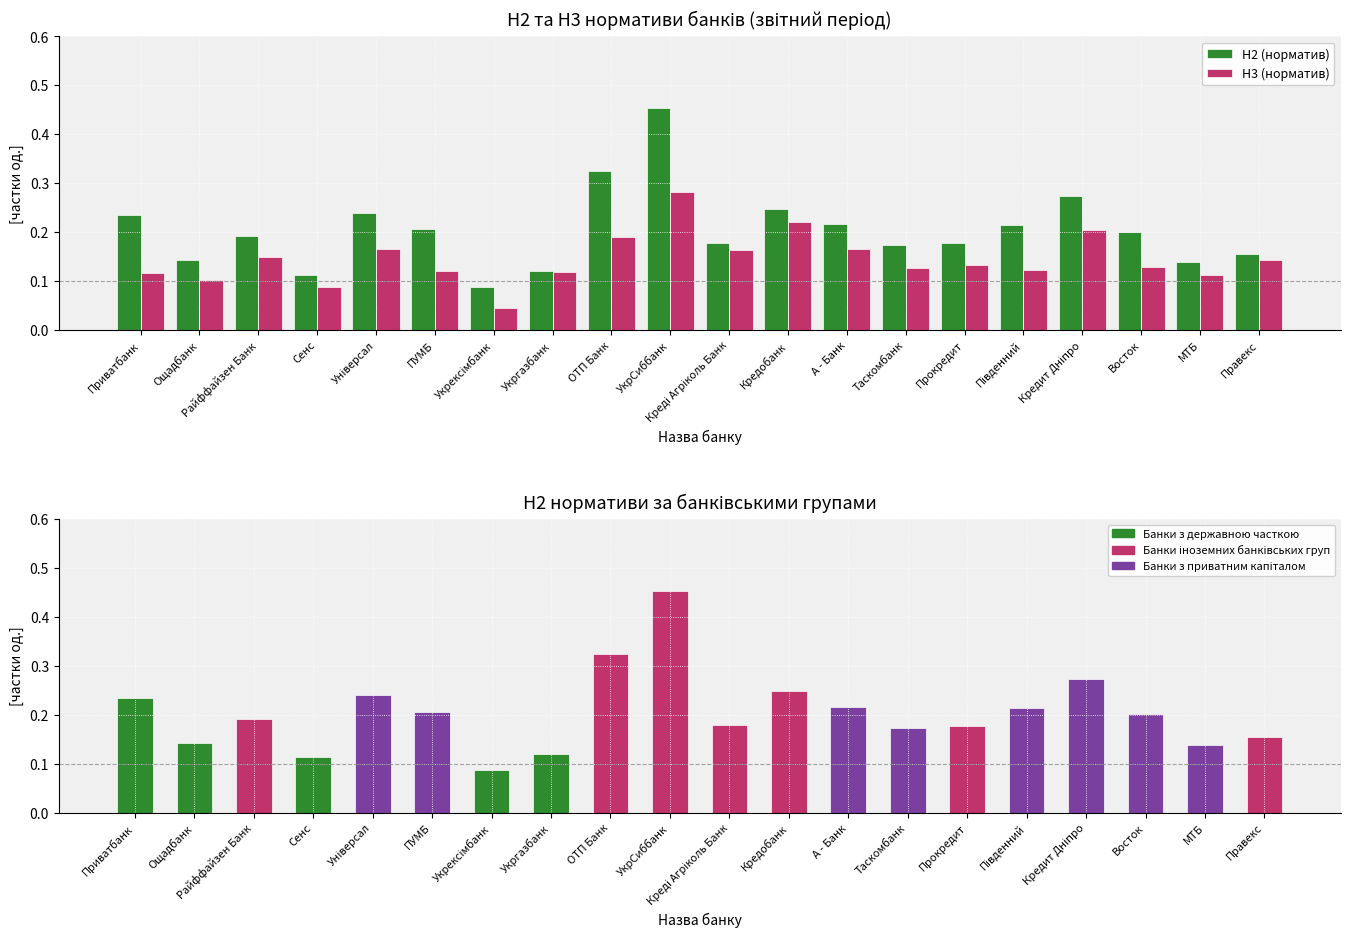

At which category is the sum across all series the highest?

УкрСиббанк